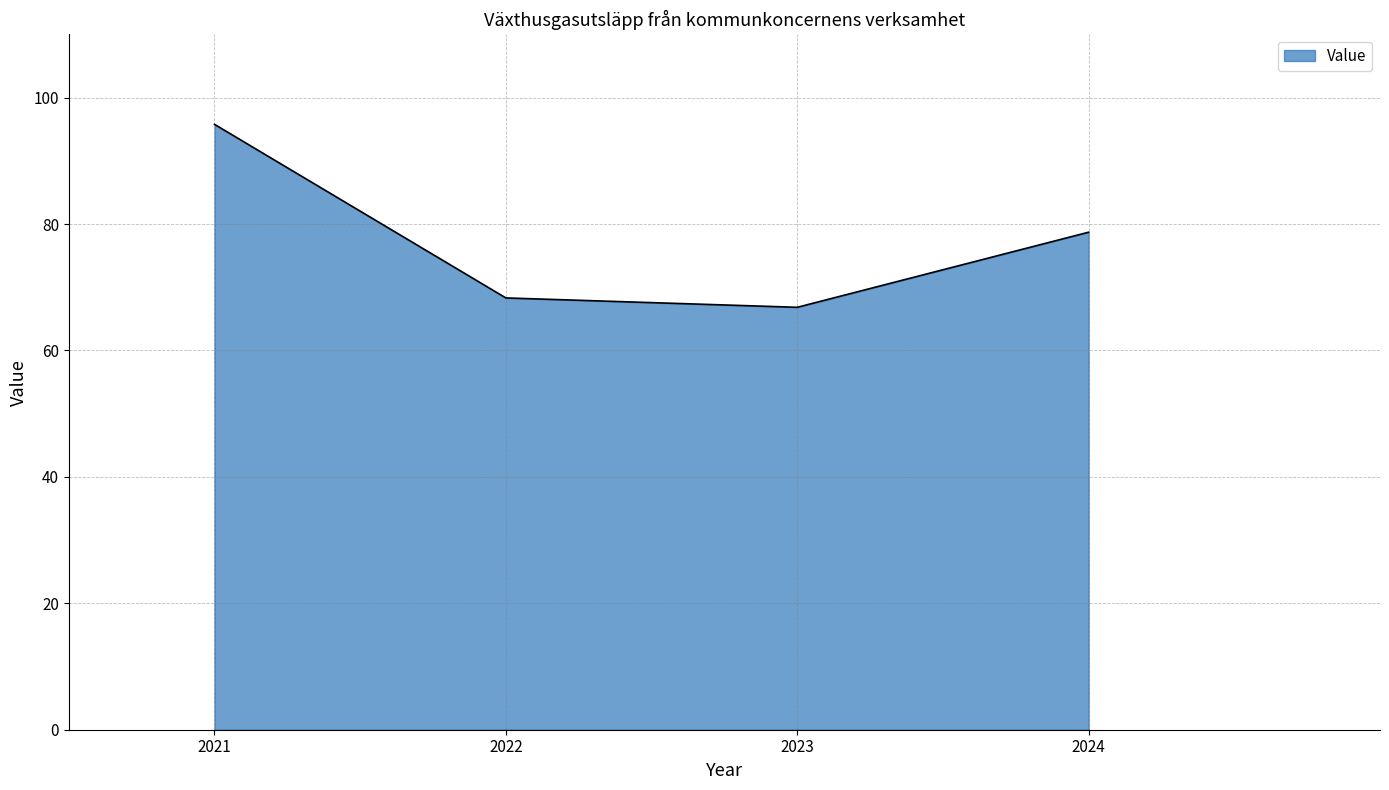

How many categories are shown in the chart?

4